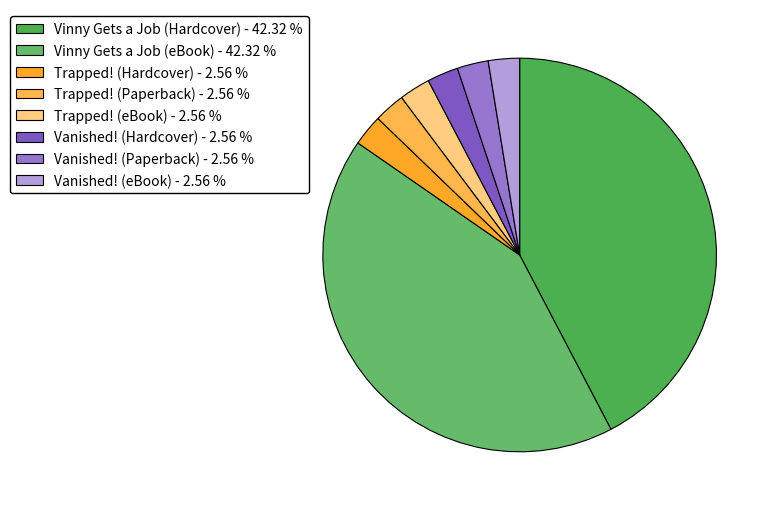

What percentage is the Trapped! (Hardcover) slice, to the nearest percent?

3%